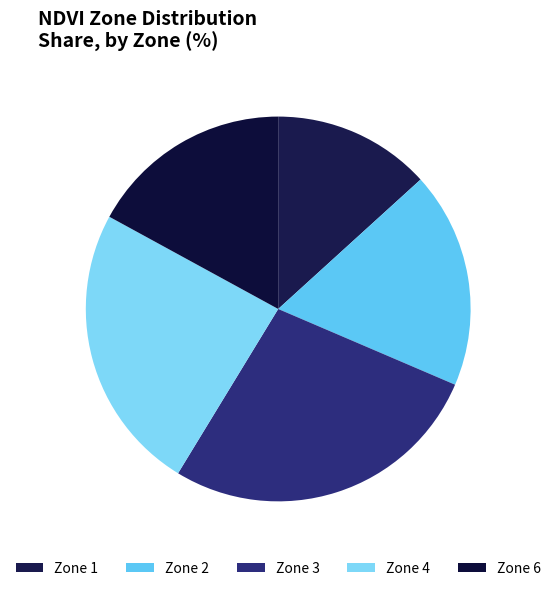

Count the number of slices in the pie.

5